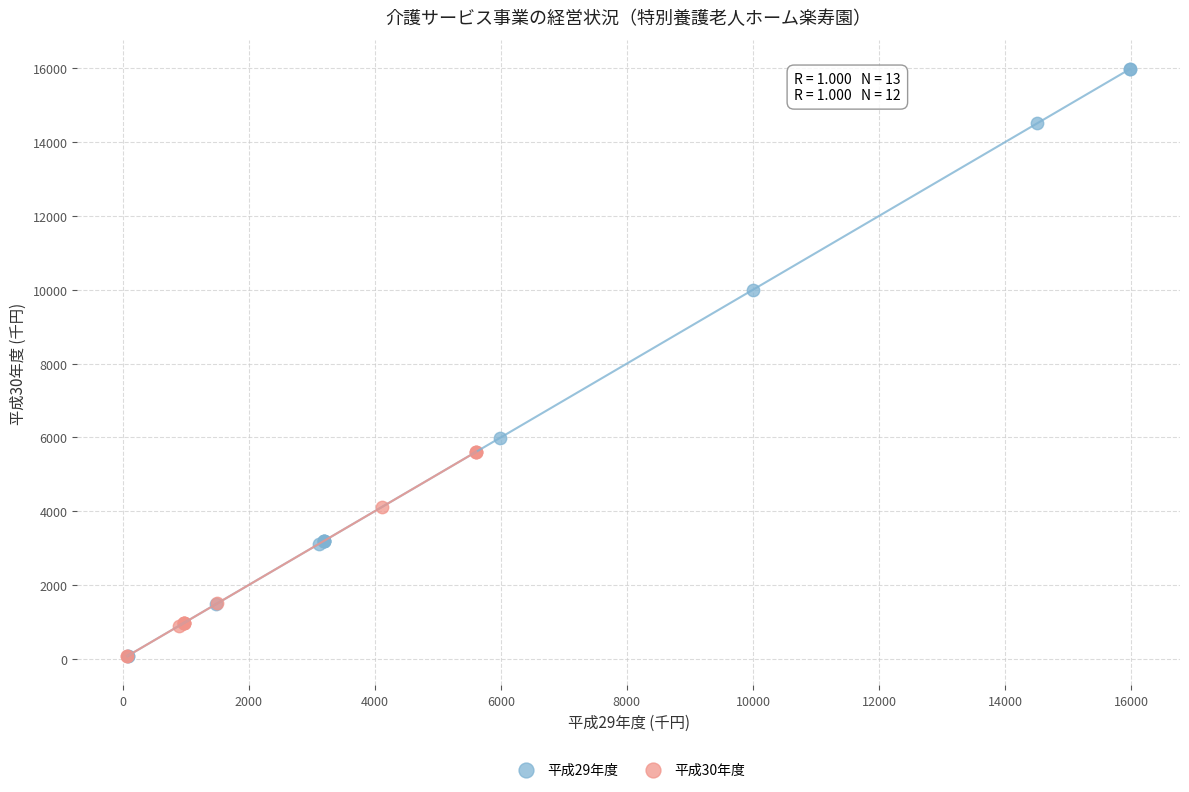

What are all the series names shown in the legend?

平成29年度, 平成30年度